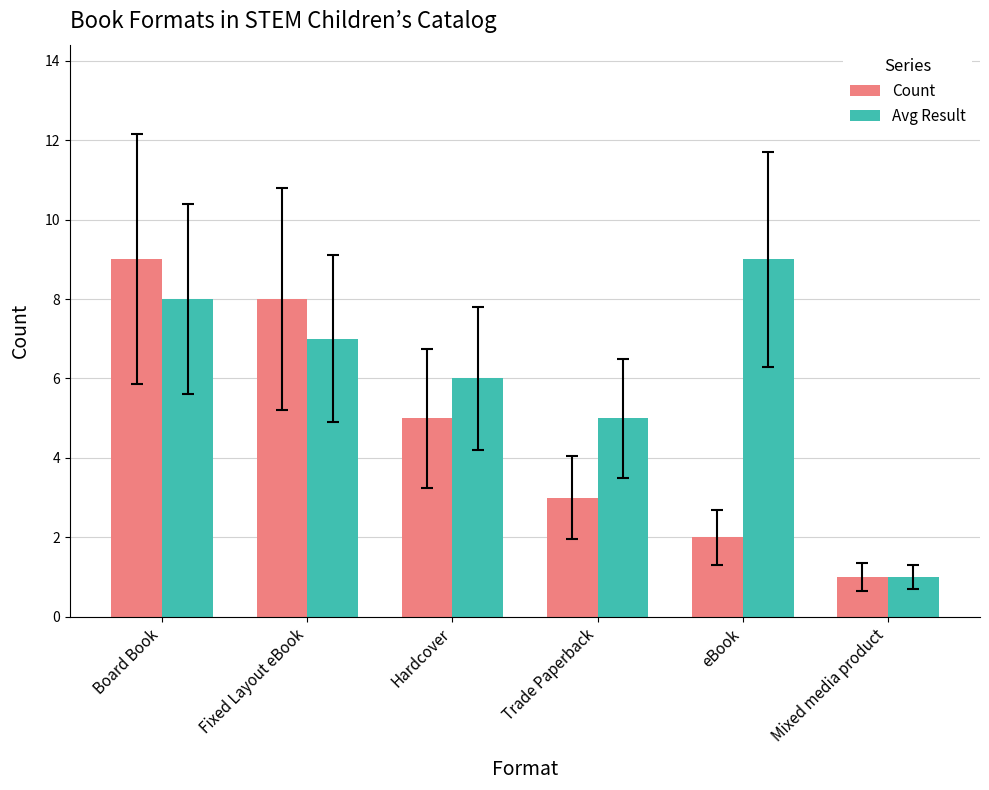

Reading left to right, what are all the values shown in this chart?

Count: 9	8	5	3	2	1
Avg Result: 8	7	6	5	9	1